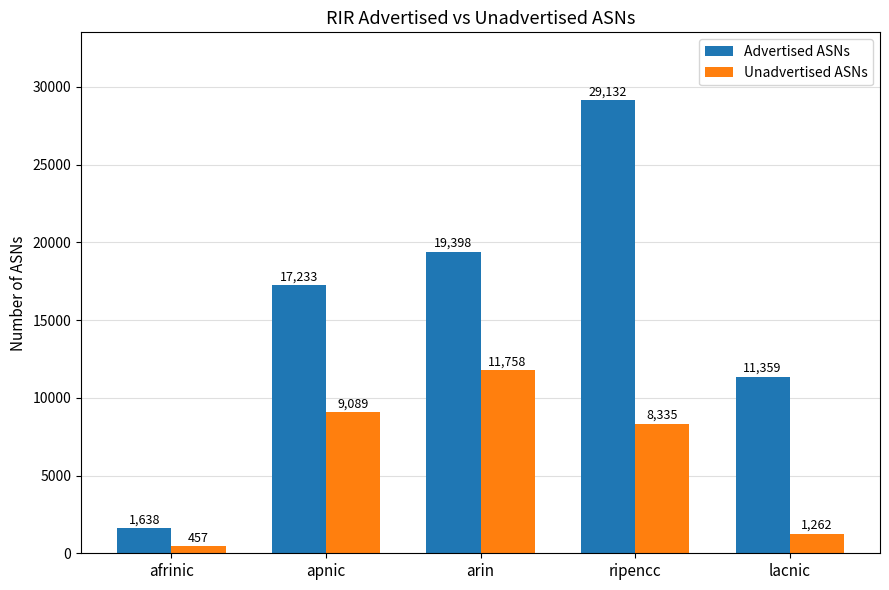

List the series in order of their overall mean, lowest first.

Unadvertised ASNs, Advertised ASNs